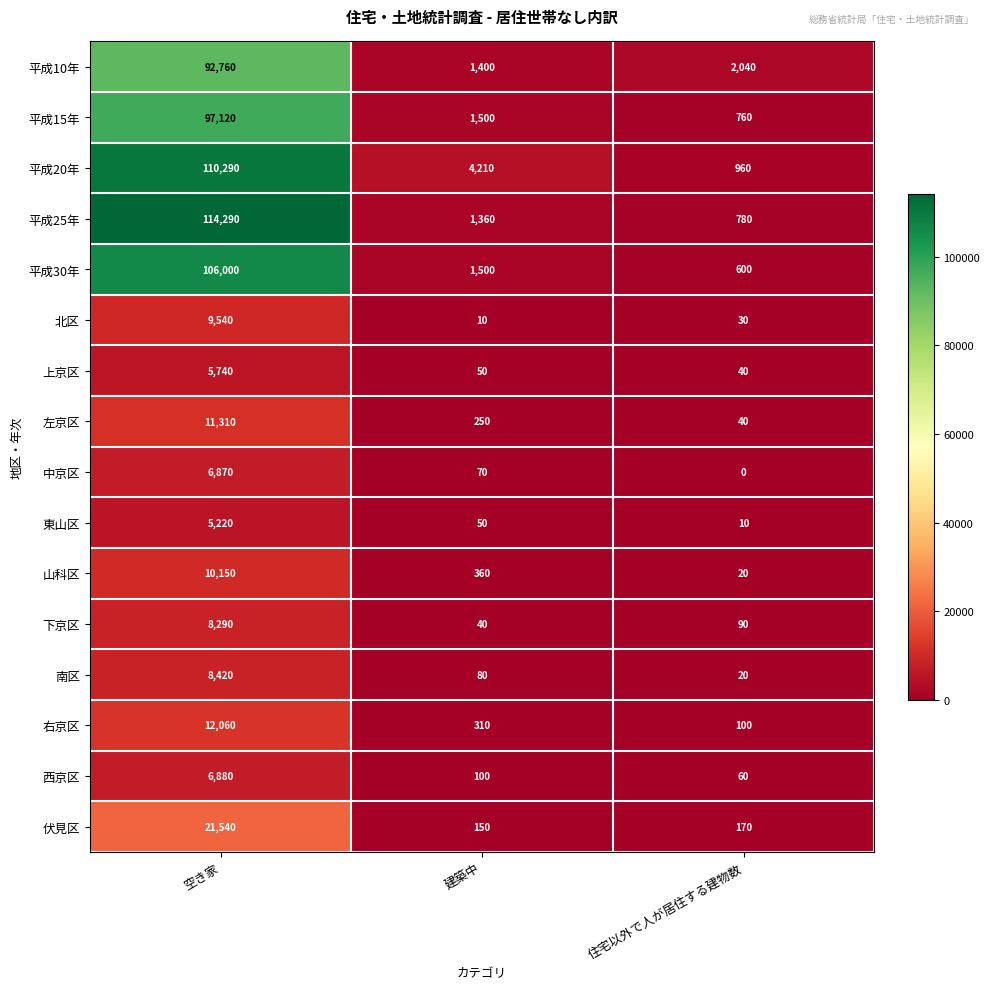

At 空き家, list the series in order from largest to smallest.

平成25年, 平成20年, 平成30年, 平成15年, 平成10年, 伏見区, 右京区, 左京区, 山科区, 北区, 南区, 下京区, 西京区, 中京区, 上京区, 東山区